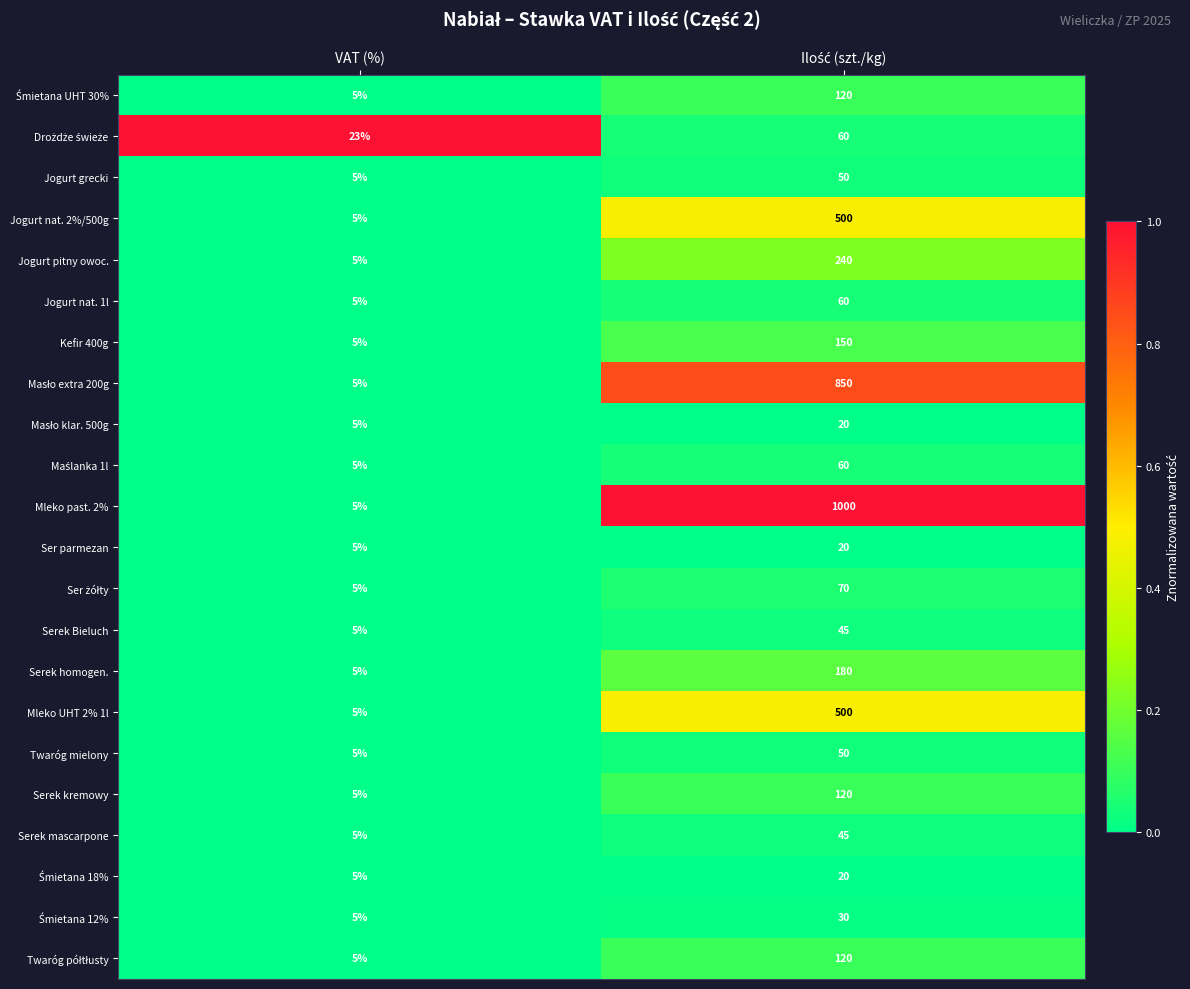

Which series has the widest spread of values?

Mleko past. 2%